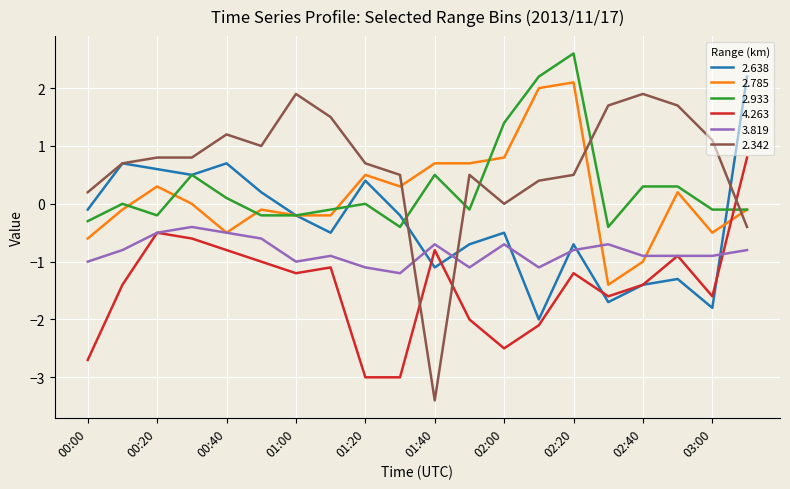

What is the average value of the 2.933 series?

0.3